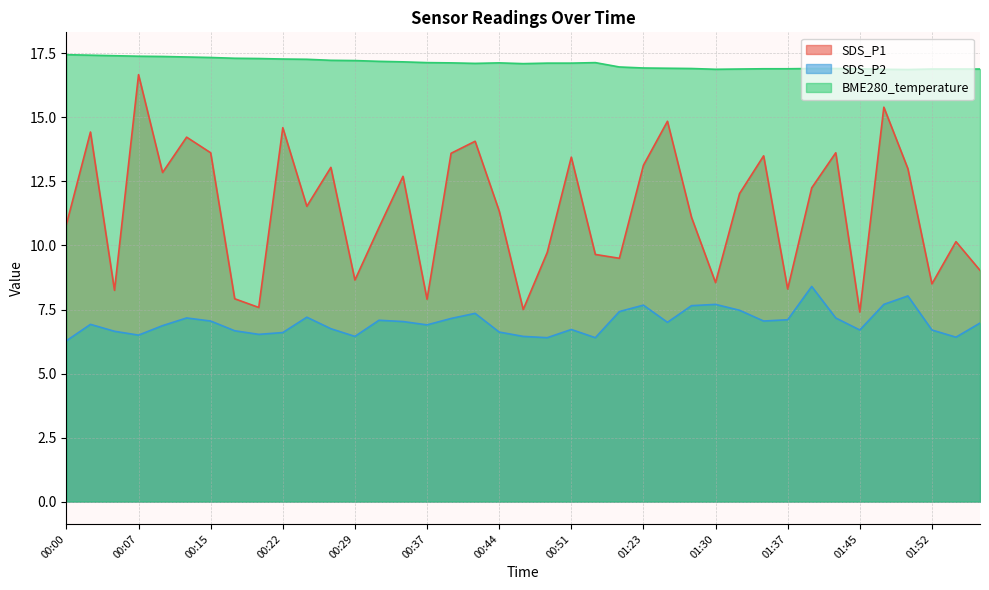

How many data points does each series have?

39